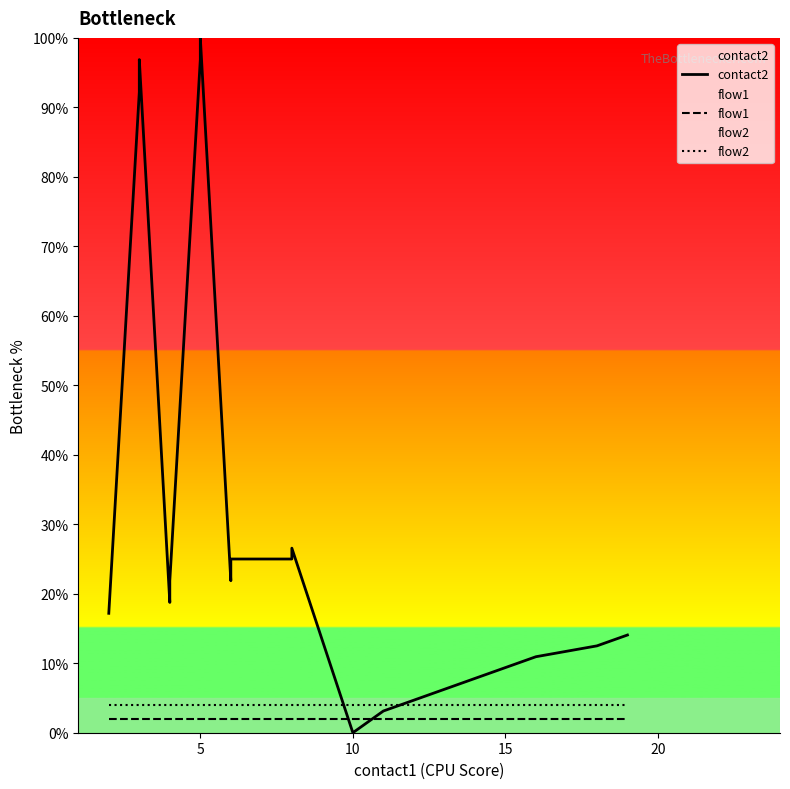

List the series in order of their peak value, lowest first.

flow1, flow2, contact2